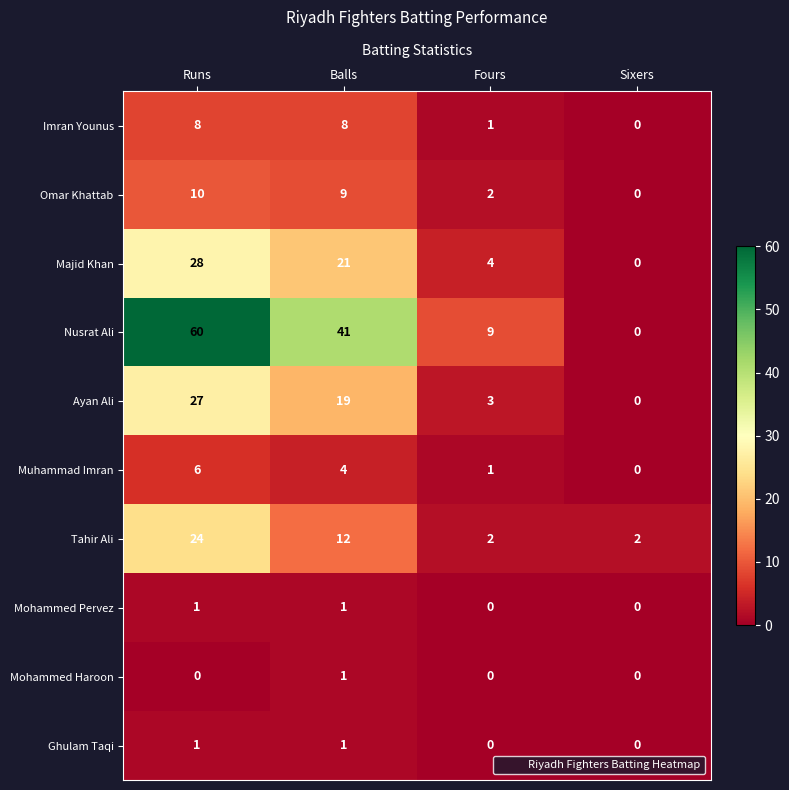

What is the maximum value shown in the chart?

60